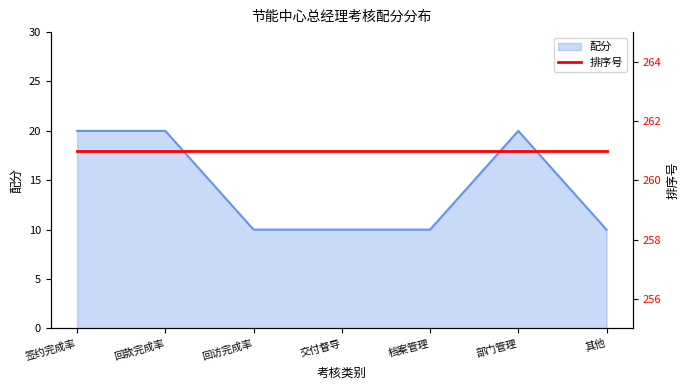

Does the chart display data point markers on the line(s)?

No